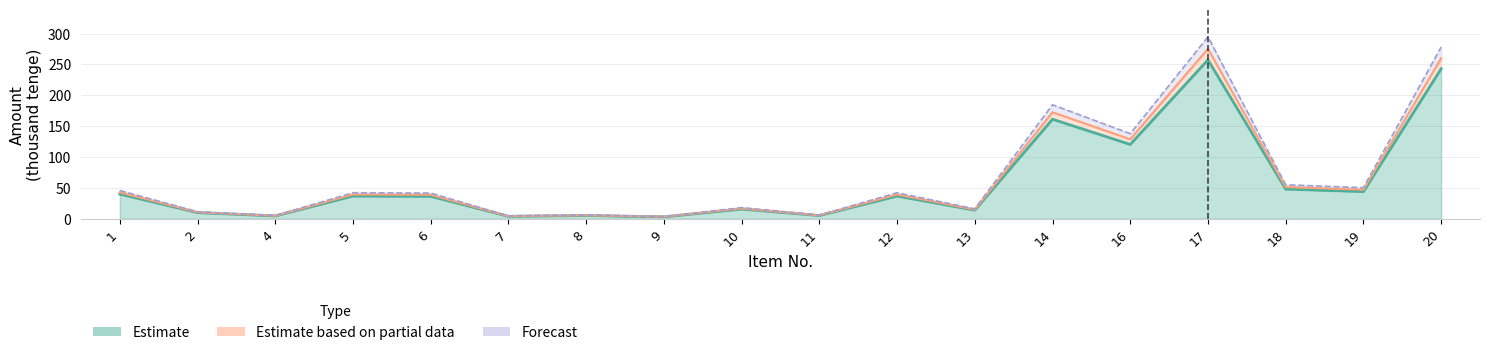

What is the difference between the Estimate values at 16 and 10?

104.7